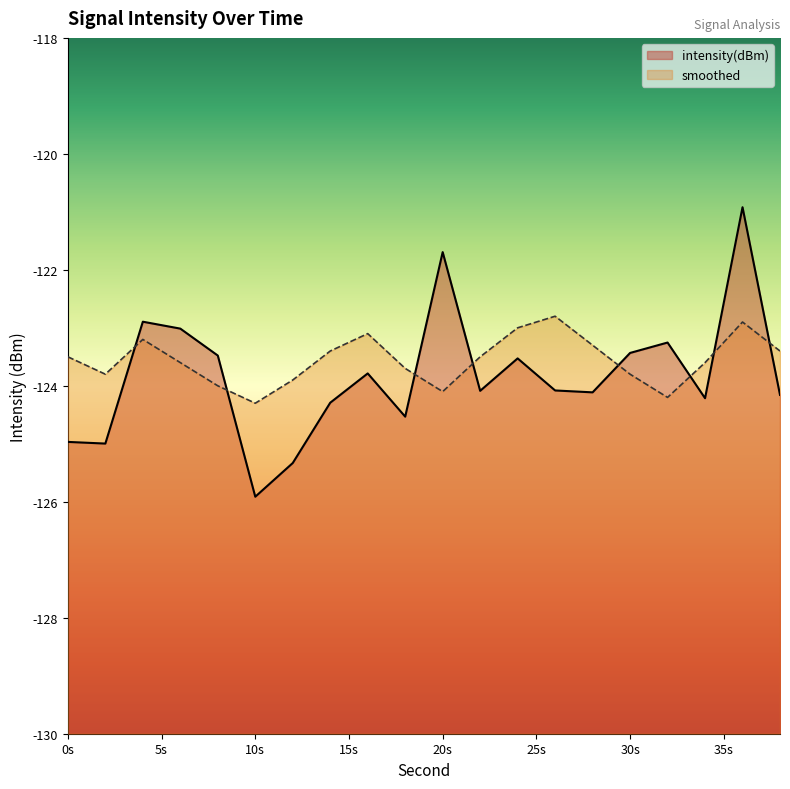

The smoothed series shows -69.0 at 0s. True or false?

False